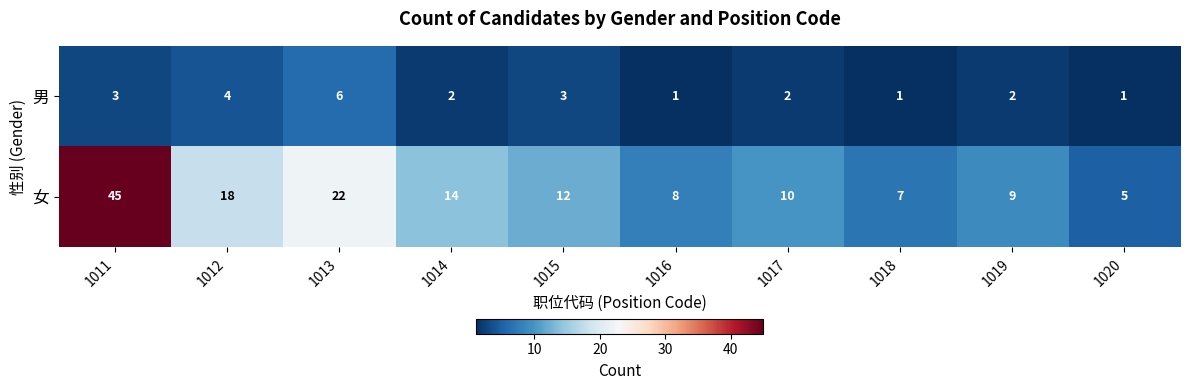

Which series has the widest spread of values?

女